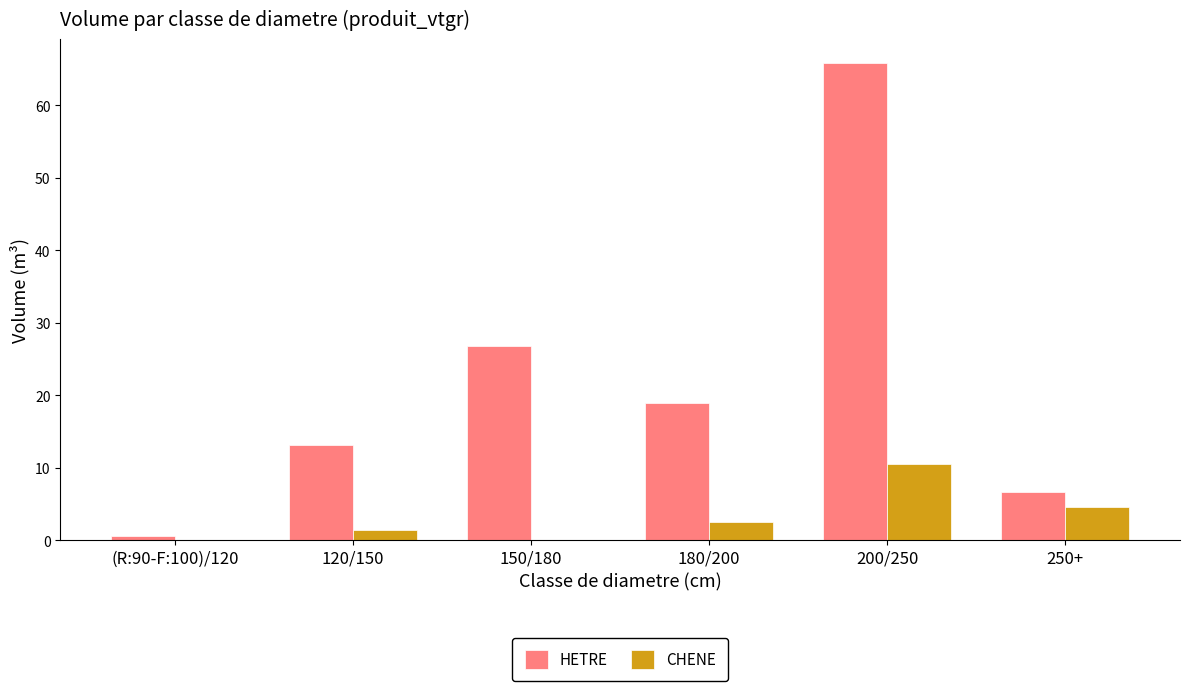

At which category is the sum across all series the highest?

200/250